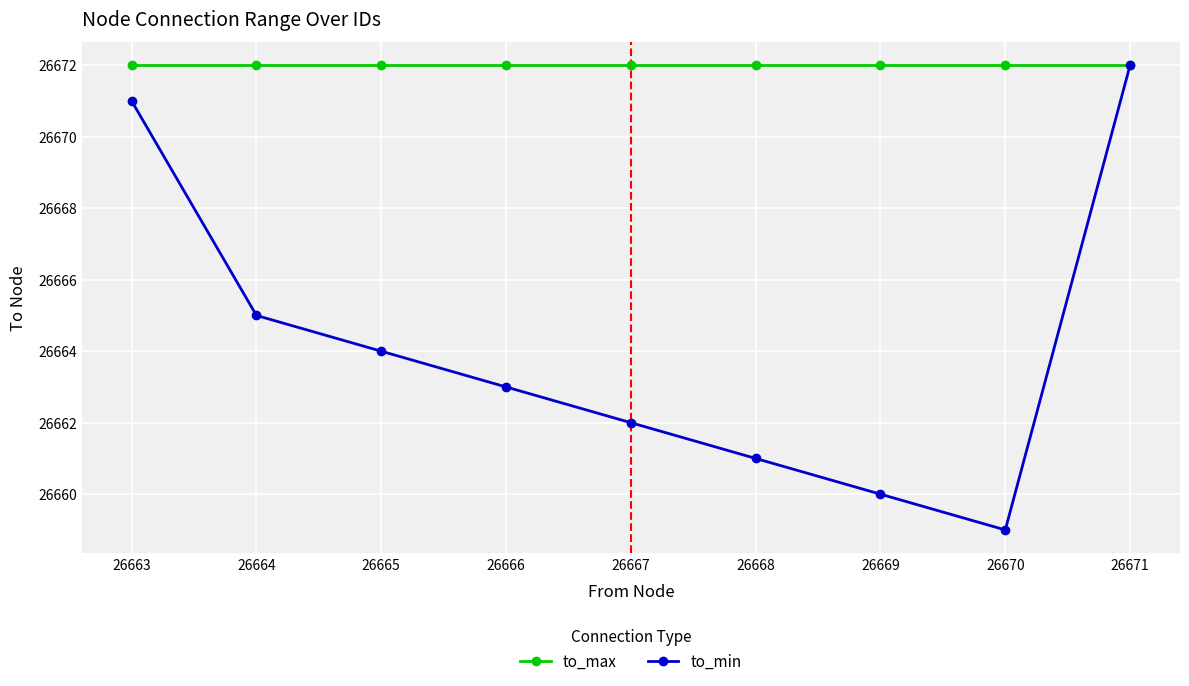

At which label does to_min first exceed 26663?

26663